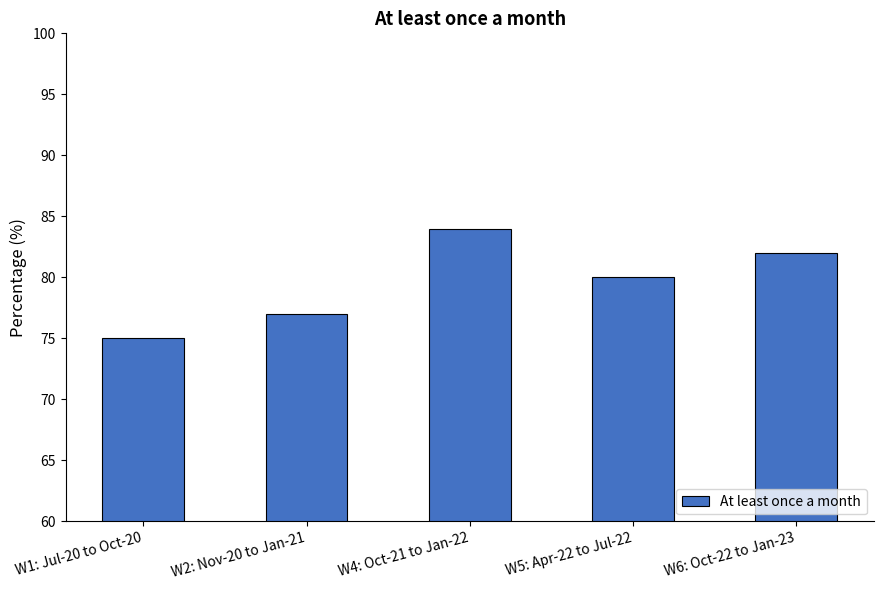

List the labels in order of value, largest first.

W4: Oct-21 to Jan-22, W6: Oct-22 to Jan-23, W5: Apr-22 to Jul-22, W2: Nov-20 to Jan-21, W1: Jul-20 to Oct-20